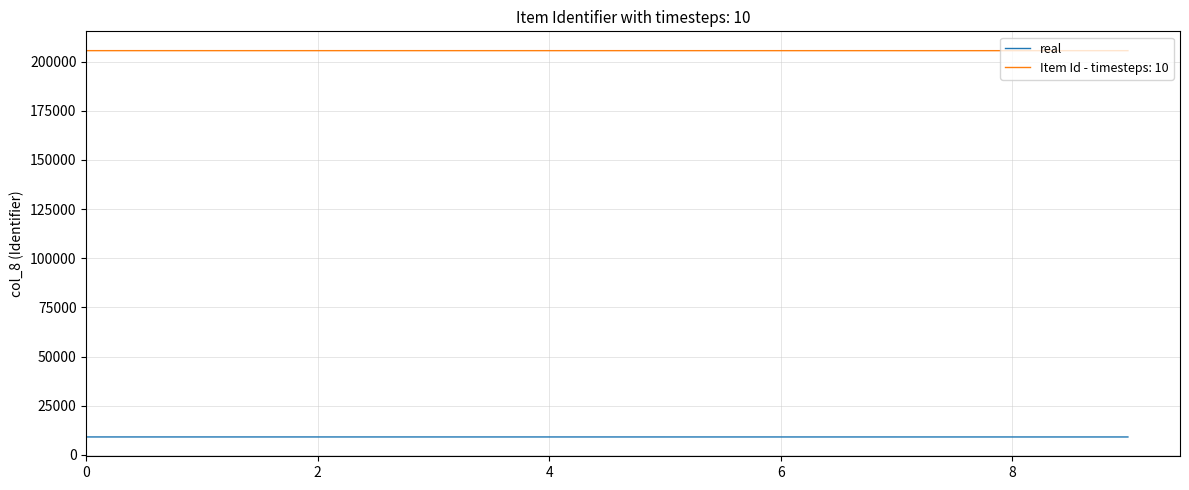

What is the greatest value displayed?

205561